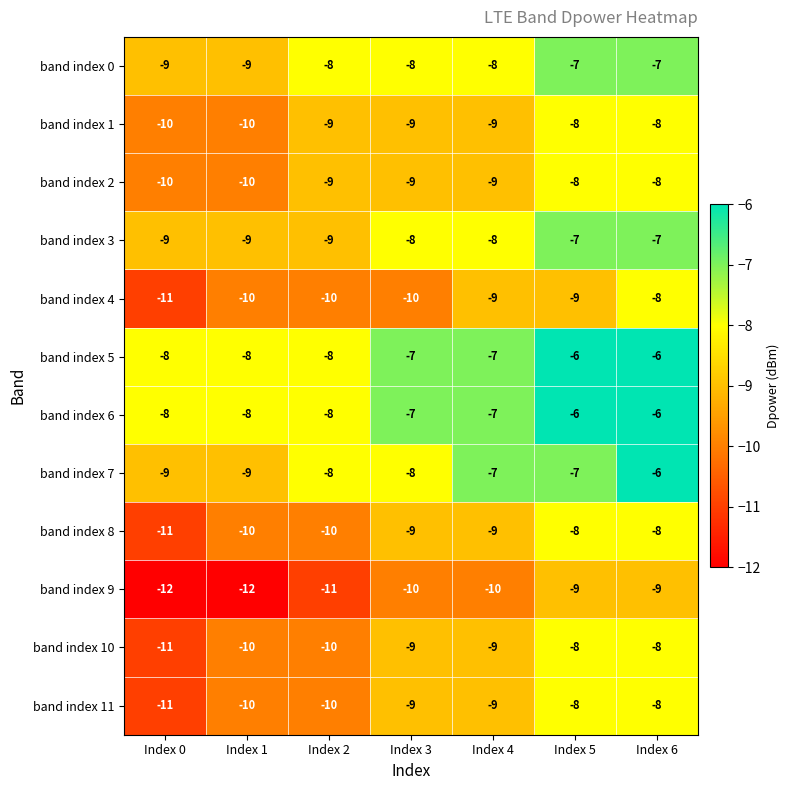

What is the smallest value displayed?

-12